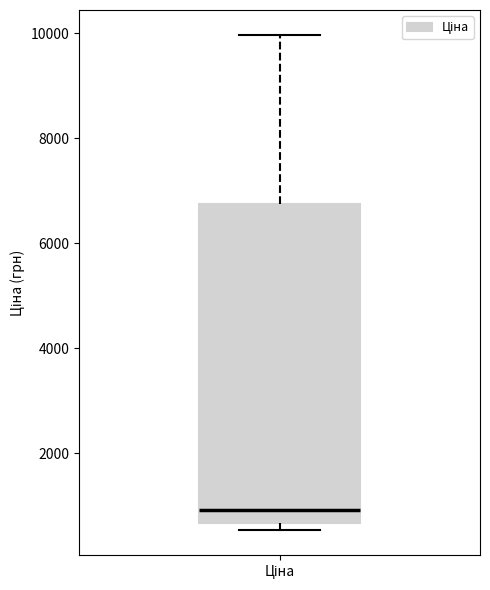

Transcribe this box plot: give where the median line is, the range the box spans, and where the two whiskers end, as read against the y-axis. The values are not printed on the chart, so give them approximately, as read against the axis.

median 1000, box 600 to 6800, whiskers 600 (just below the box's lower edge) to 10000